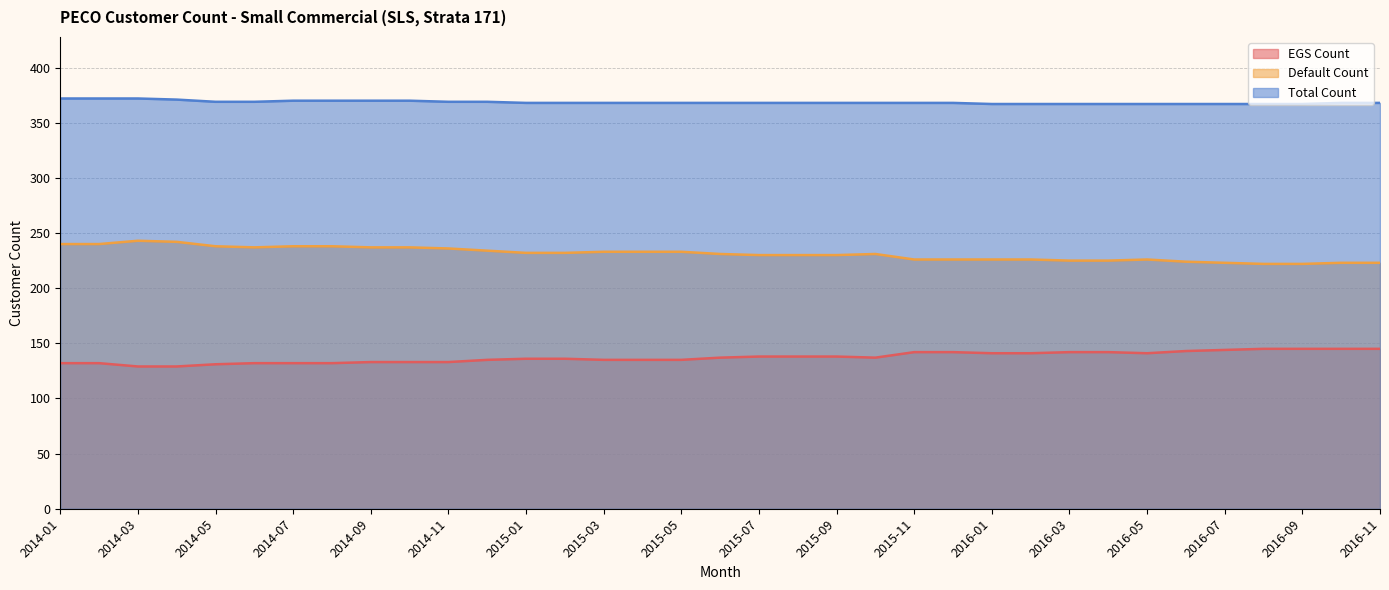

True or false: Default Count and Total Count cross at least once.

False